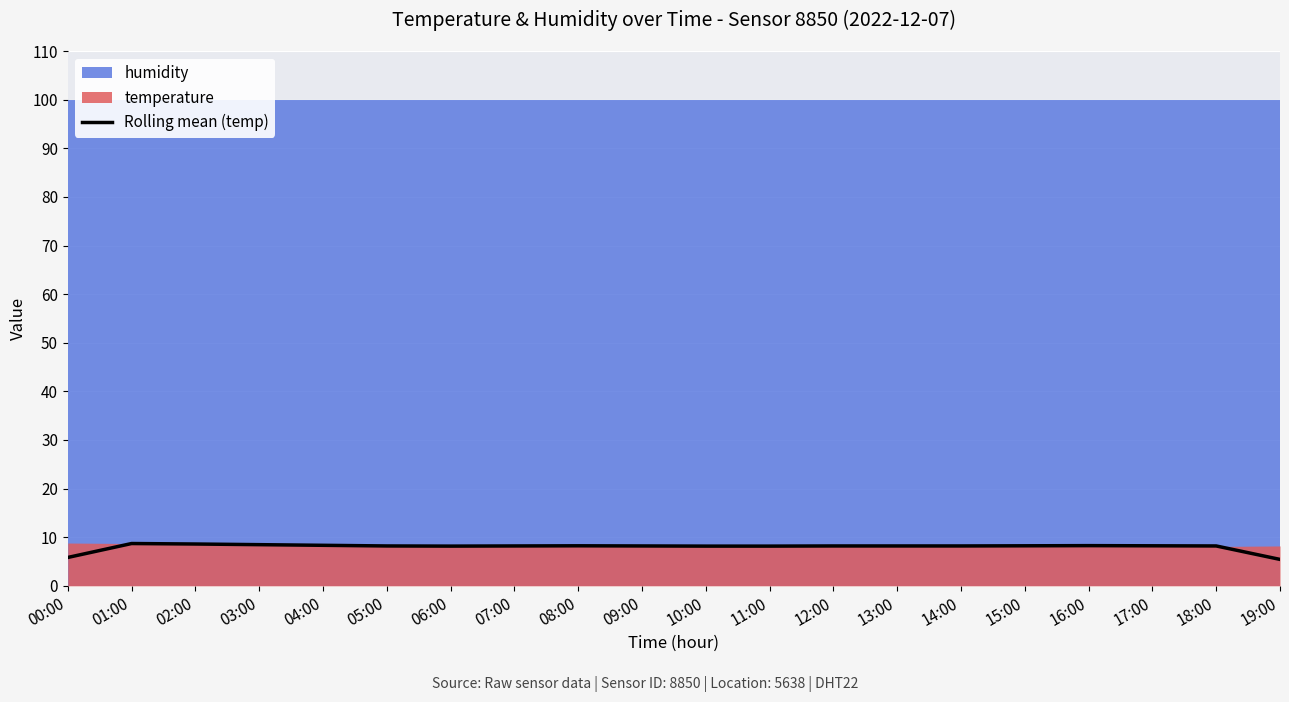

What is the difference between the second highest and minimum values?

3.2